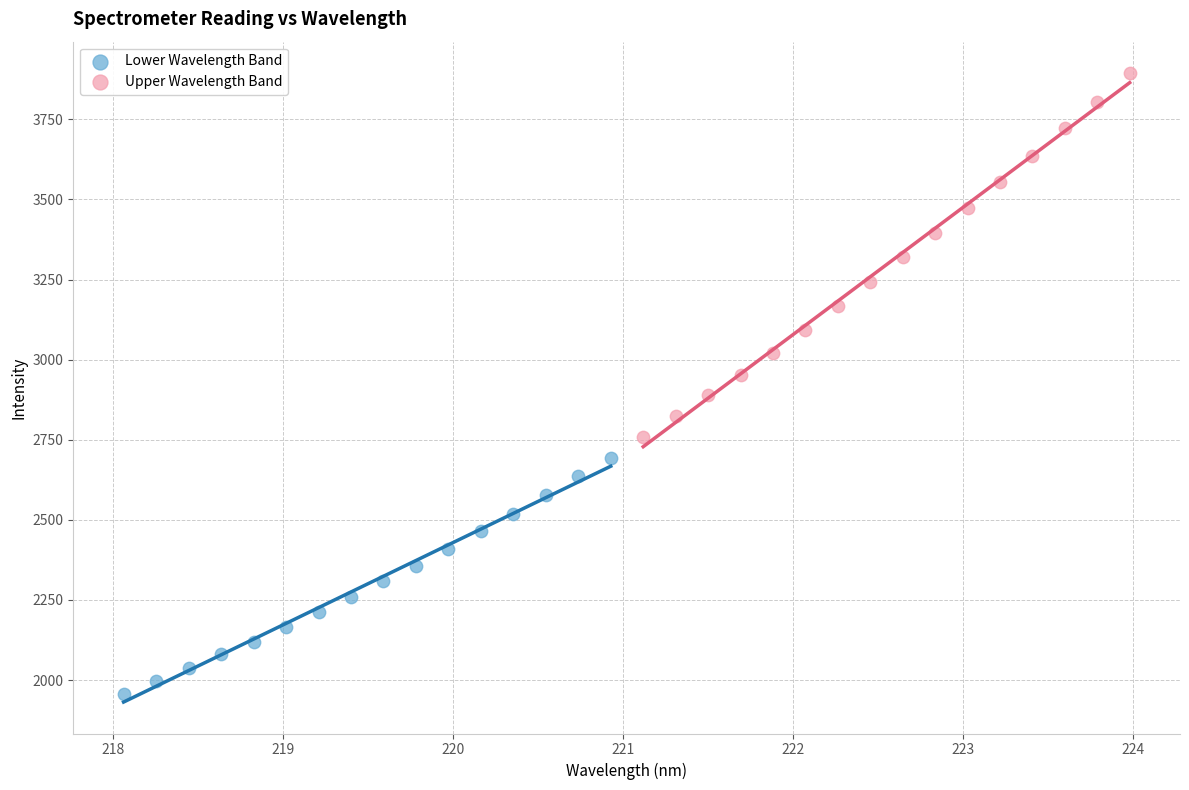

Which series contains the highest Y value?

Upper Wavelength Band